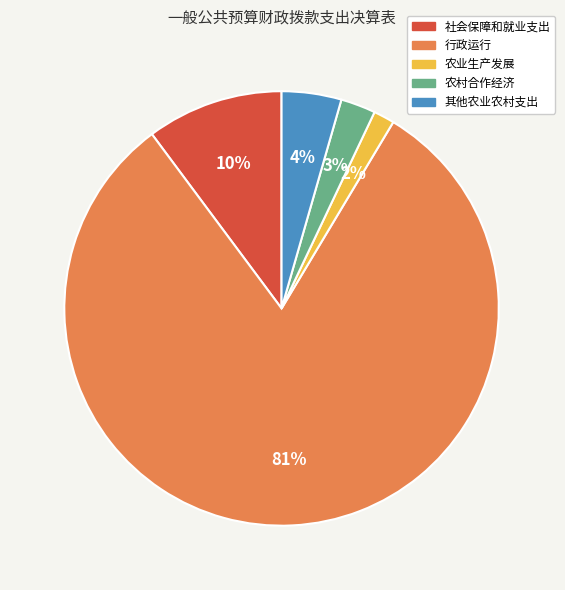

Which slice represents more than half of the pie?

行政运行